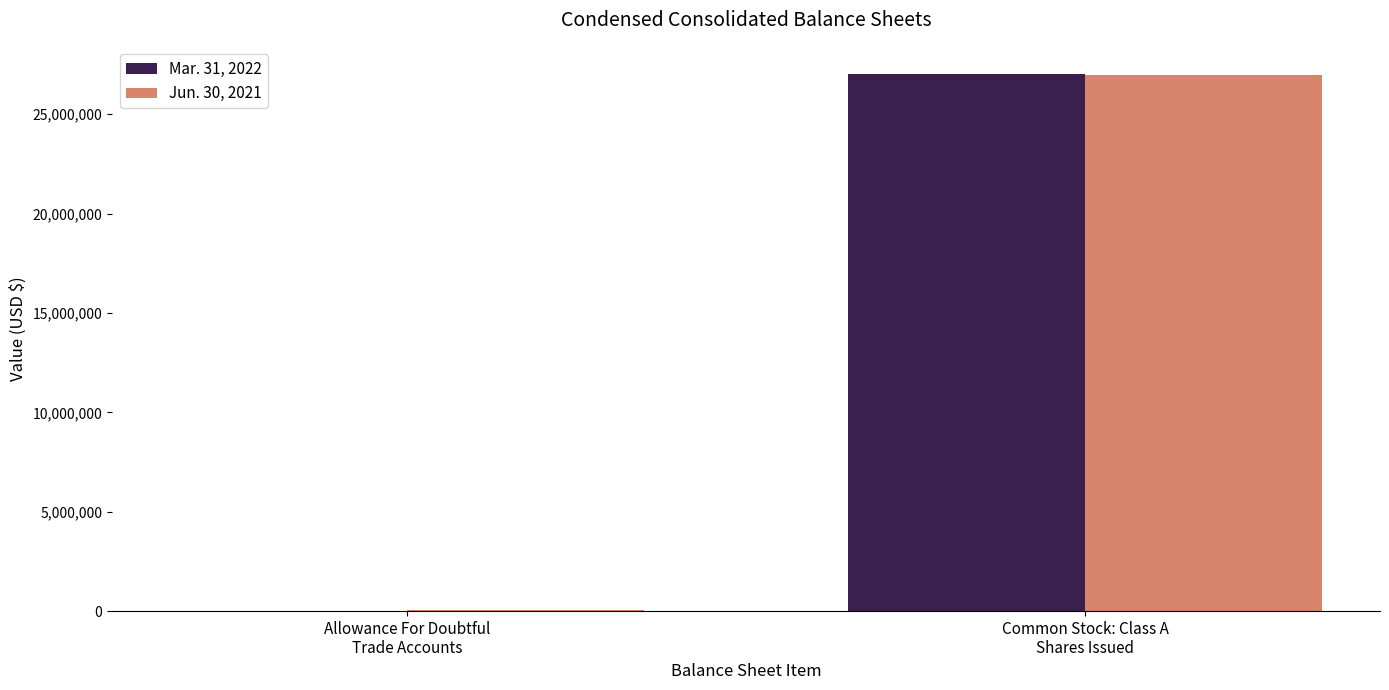

At which category is the sum across all series the highest?

Common Stock: Class A
Shares Issued